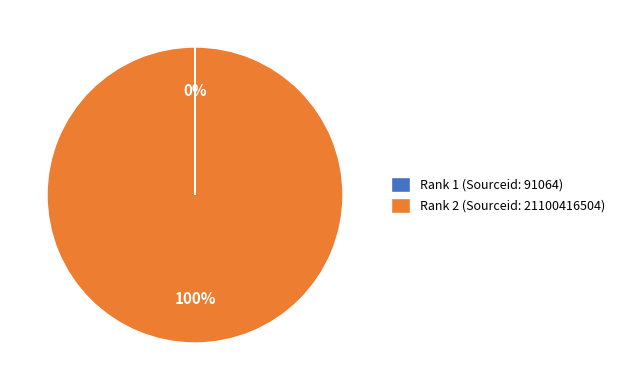

What percentage is the Rank 2 (Sourceid: 21100416504) slice, to the nearest percent?

100%